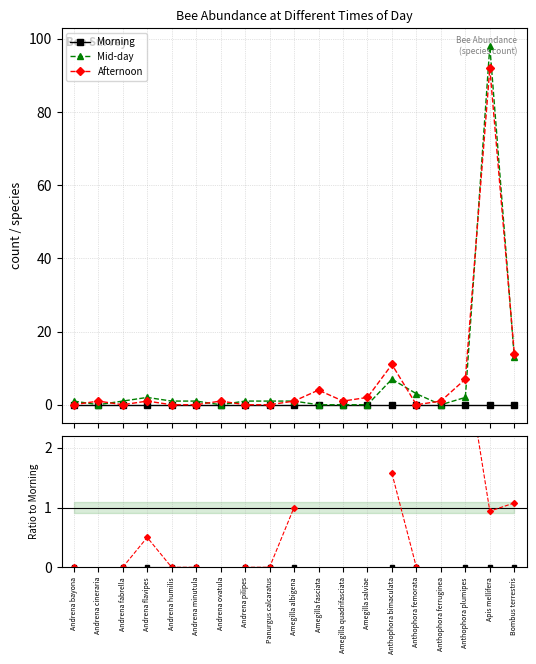

What value does the Mid-day series have at Amegilla albigena?

1.0